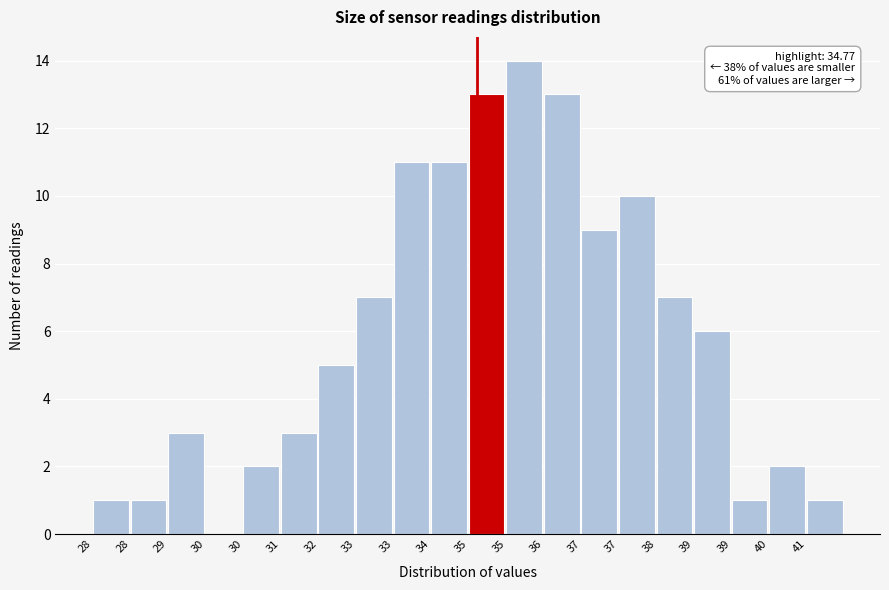

How many positive values are there?

19